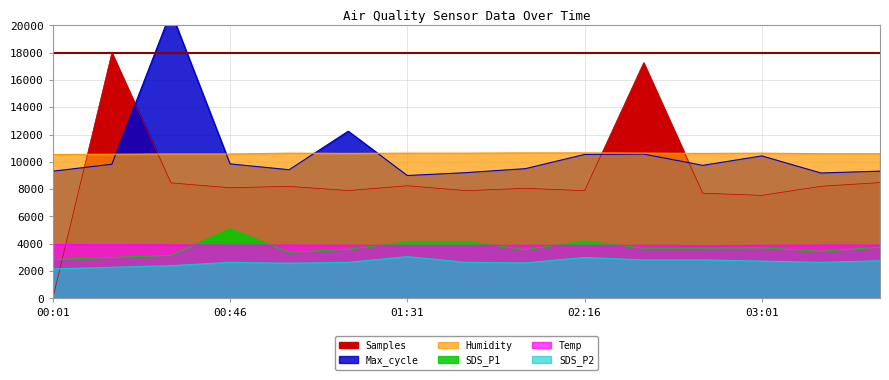

Is it true that SDS_P2 equals 4980.4 at 02:16?

False